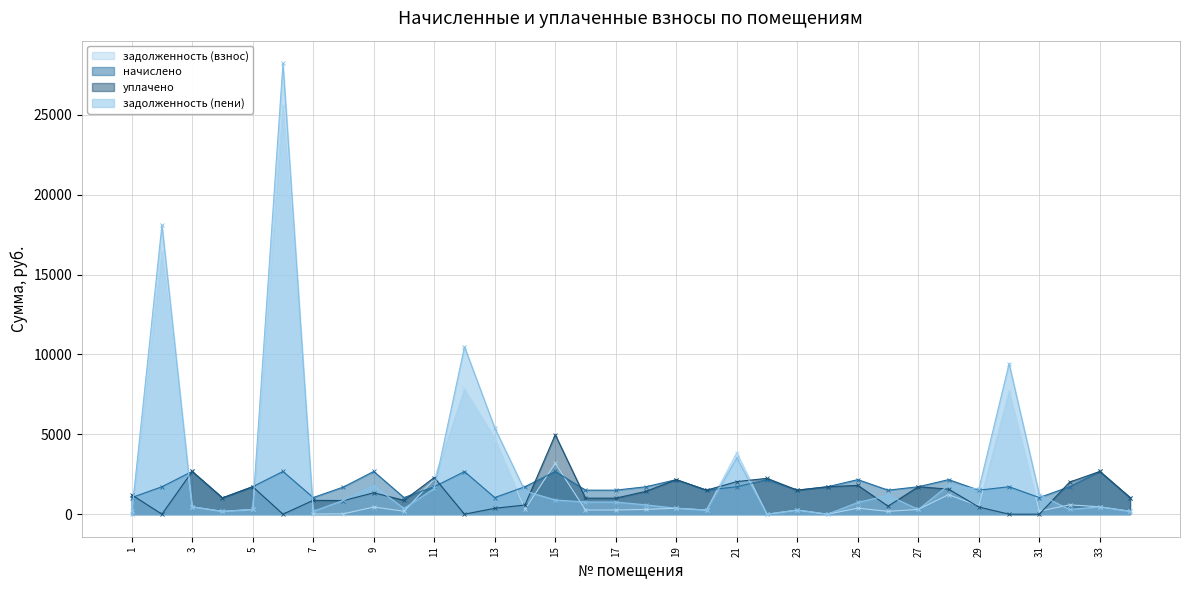

What is the difference between the second highest and second lowest values in the задолженность (взнос) series?

16404.5